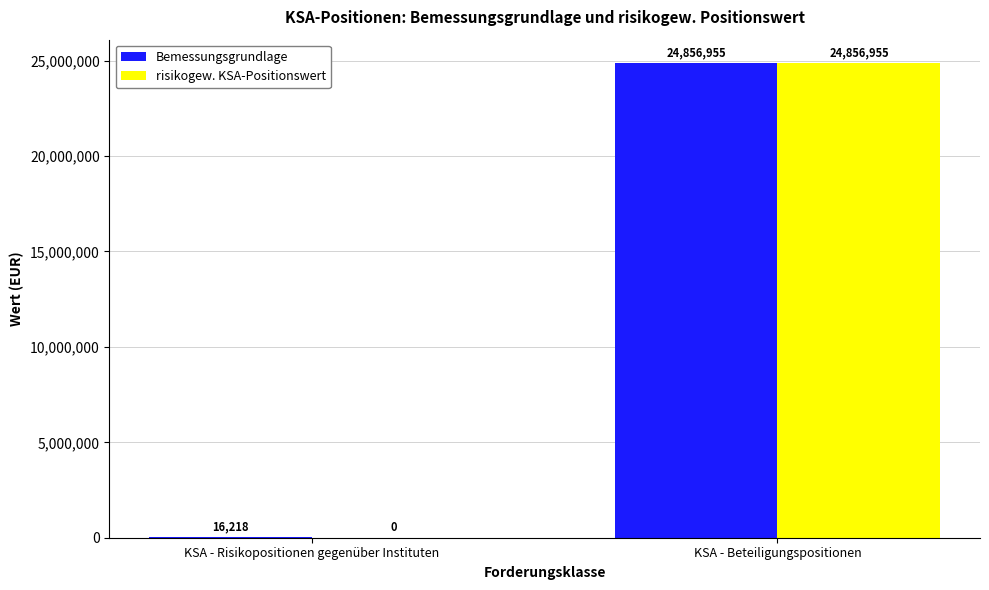

How many categories are shown in the chart?

2